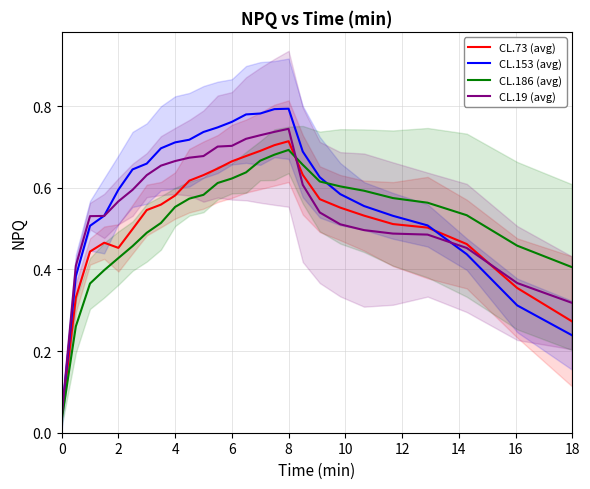

Which series has the largest total across all categories?

CL.153 (avg)